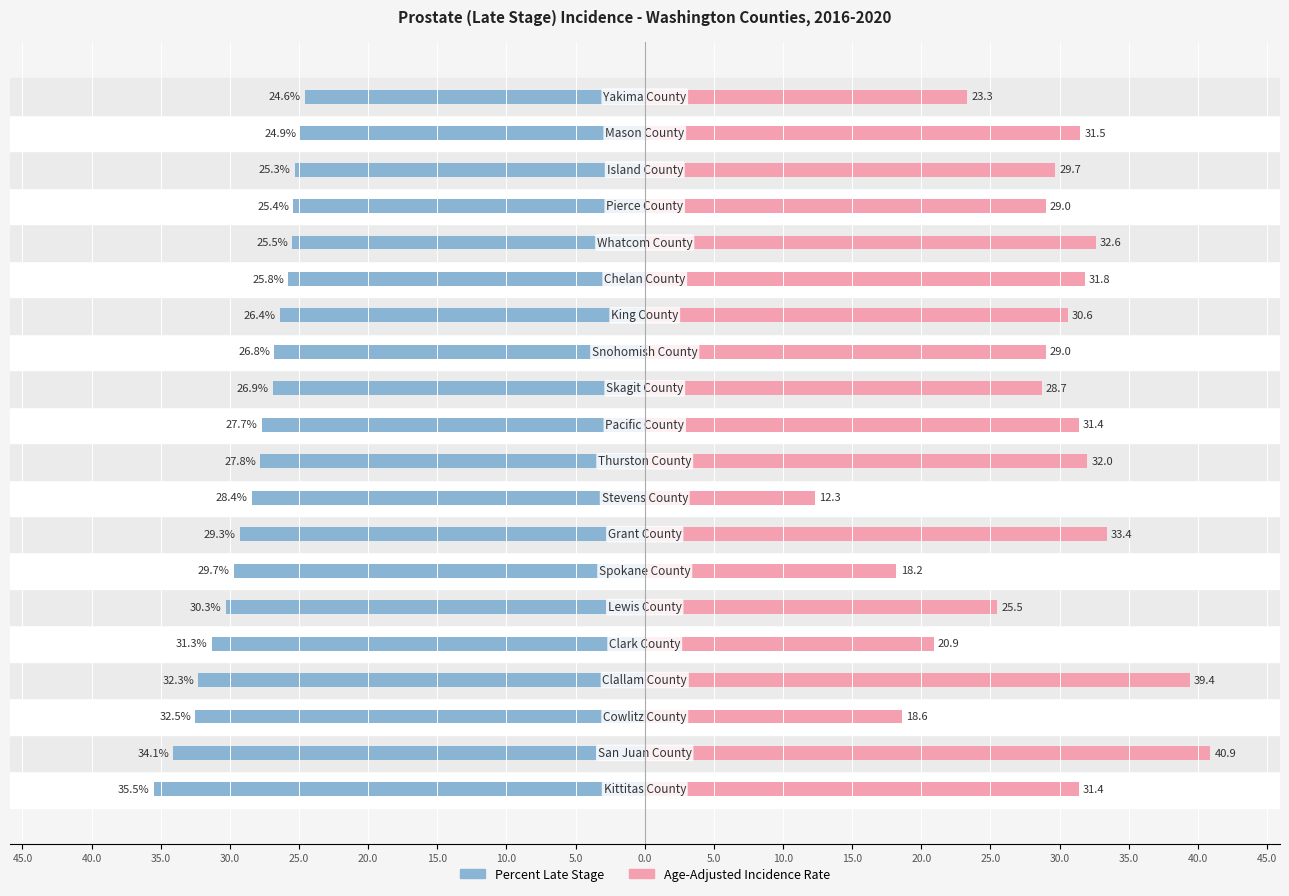

How many groups of bars are there?

20